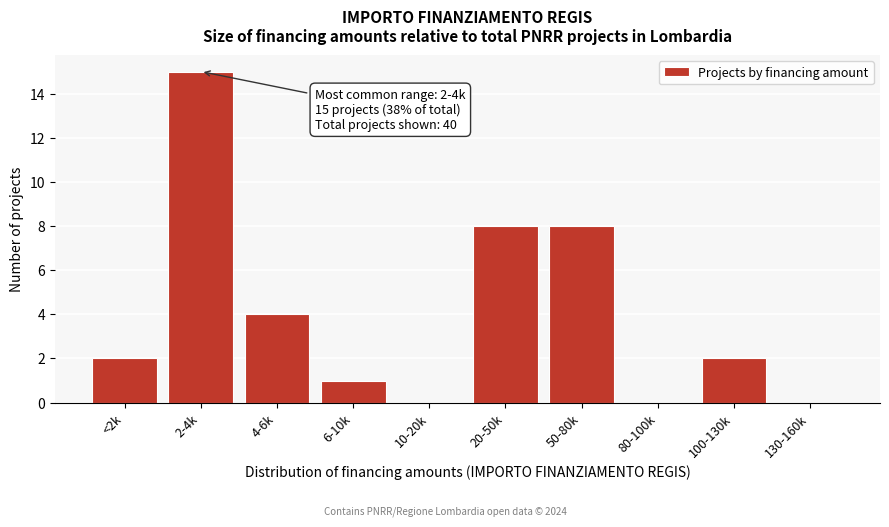

Reading left to right, extract all data points from this chart.

<2k=2	2-4k=15	4-6k=4	6-10k=1	10-20k=0	20-50k=8	50-80k=8	80-100k=0	100-130k=2	130-160k=0